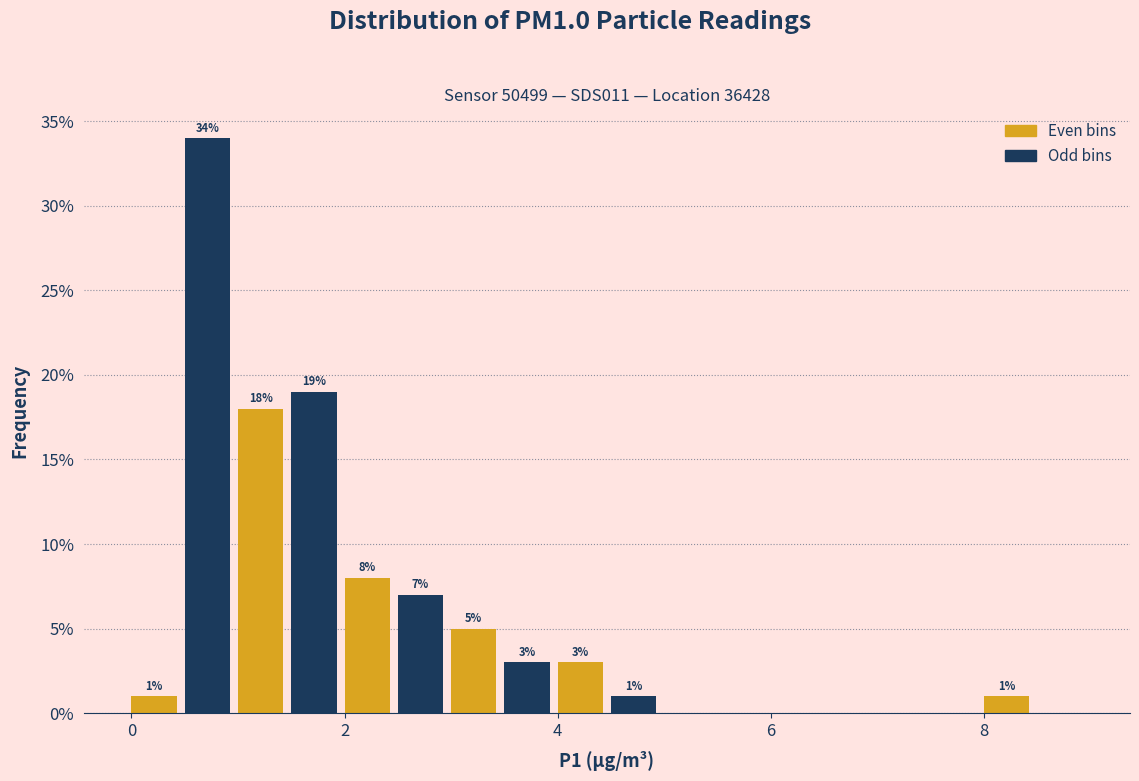

Read against the x-axis, roughly where is the centre of the tallest bar?

0.8